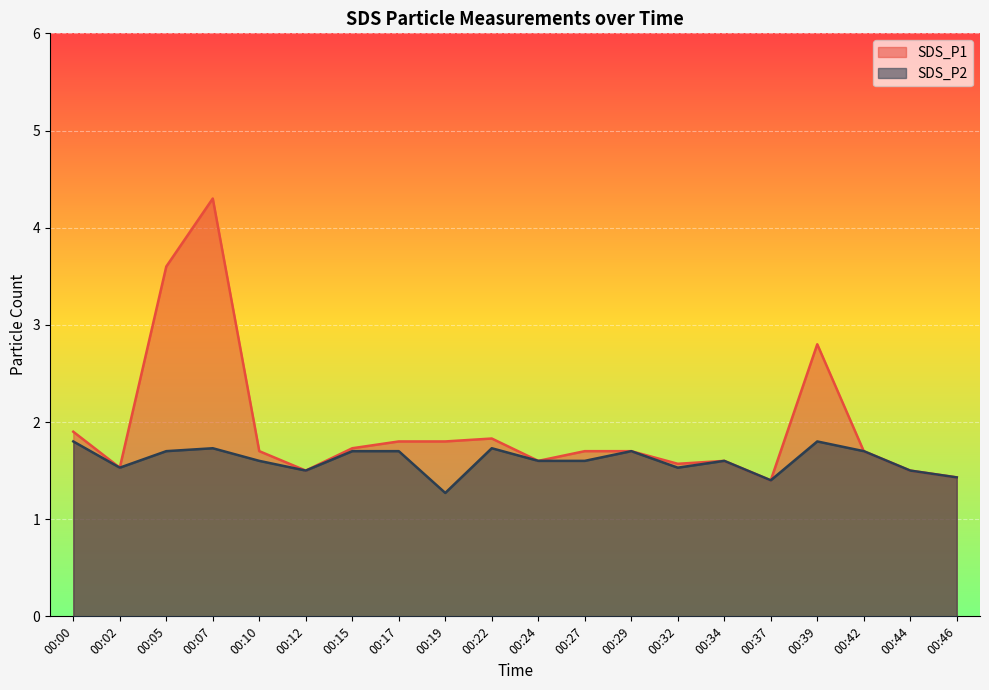

List the series in order of their overall mean, lowest first.

SDS_P2, SDS_P1